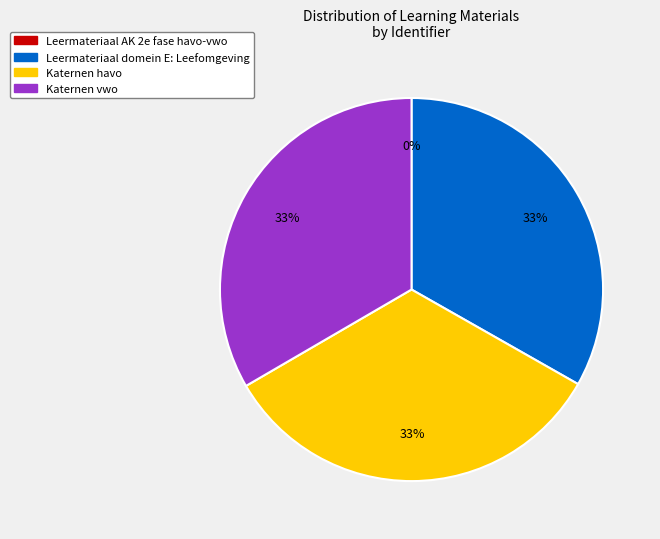

Approximately how many times larger is the value at Katernen vwo compared to Katernen havo?

1.0